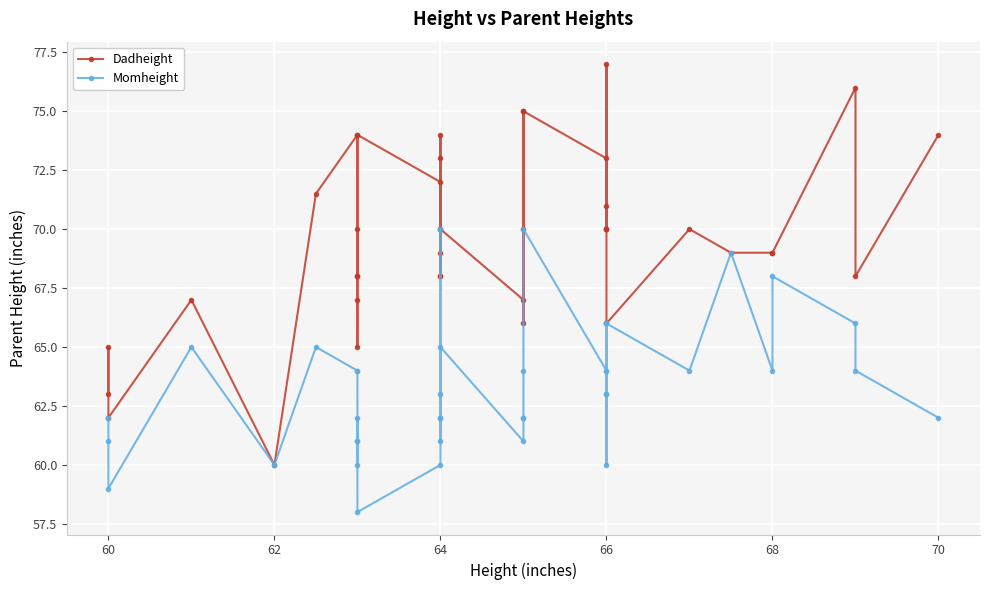

What is the difference between the maximum and second lowest values in the Dadheight series?

15.0